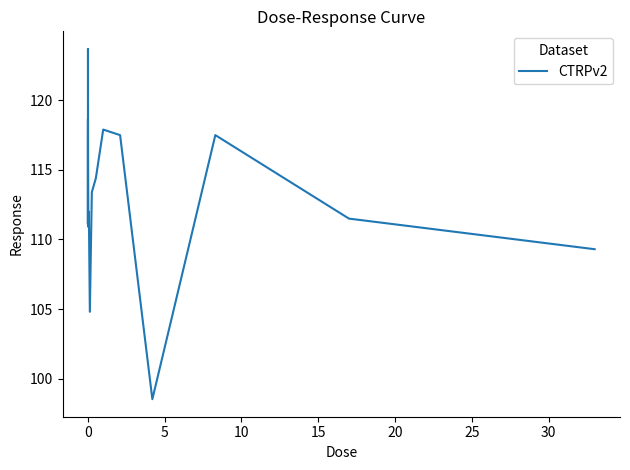

What is the difference between the maximum and second lowest values?

18.9